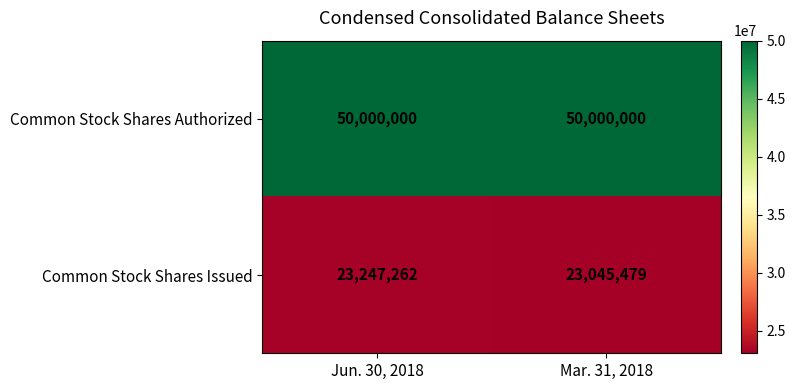

Which series has the largest range (max minus min)?

Common Stock Shares Issued